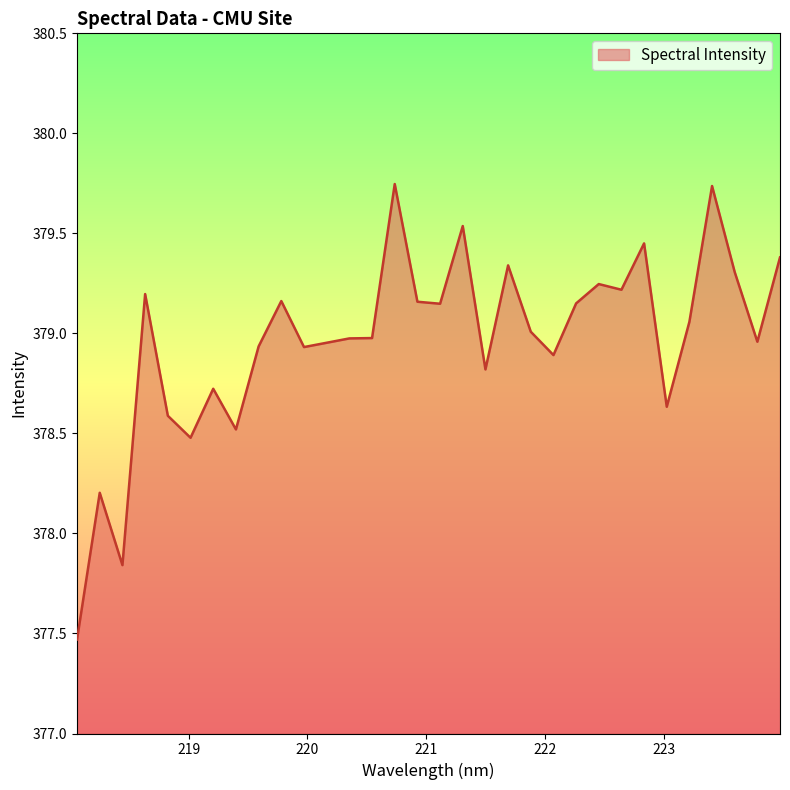

What is the minimum value shown in the chart?

377.5